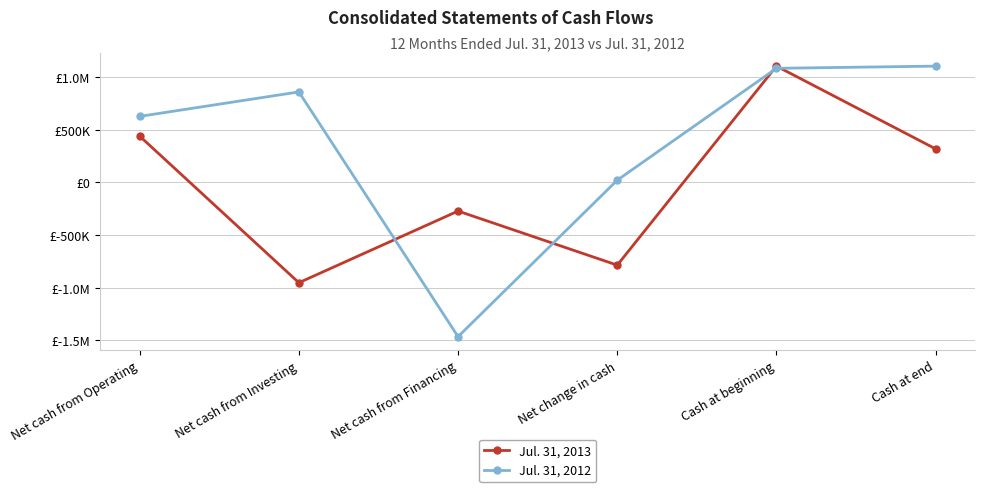

What value does the Jul. 31, 2013 series have at Net cash from Investing?

-951841